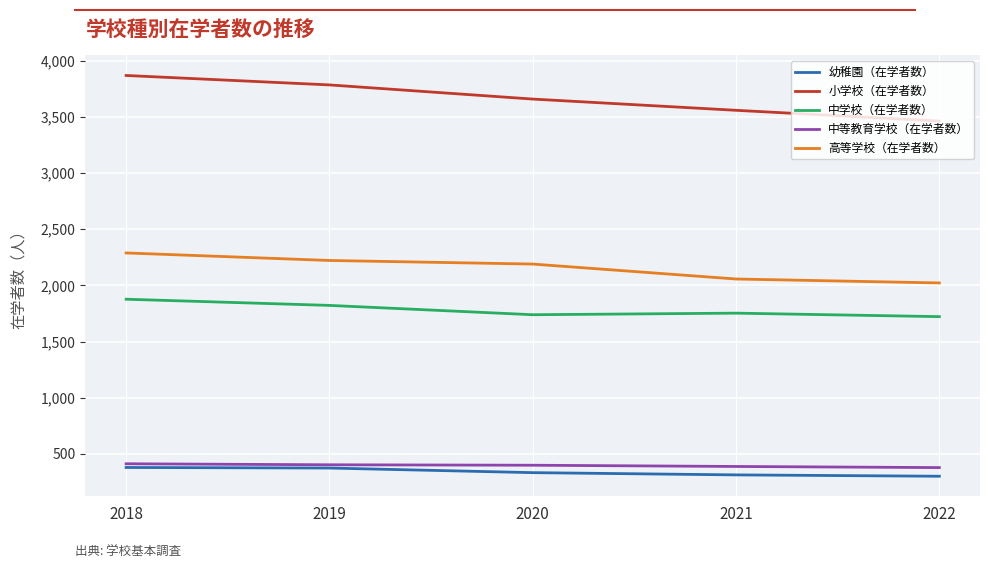

What is the highest value of the 幼稚園（在学者数） series?

379